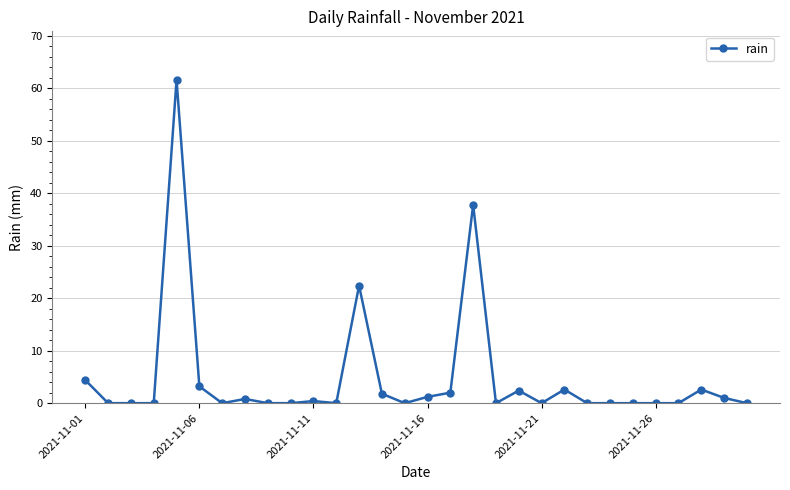

Does the chart display data point markers on the line(s)?

Yes